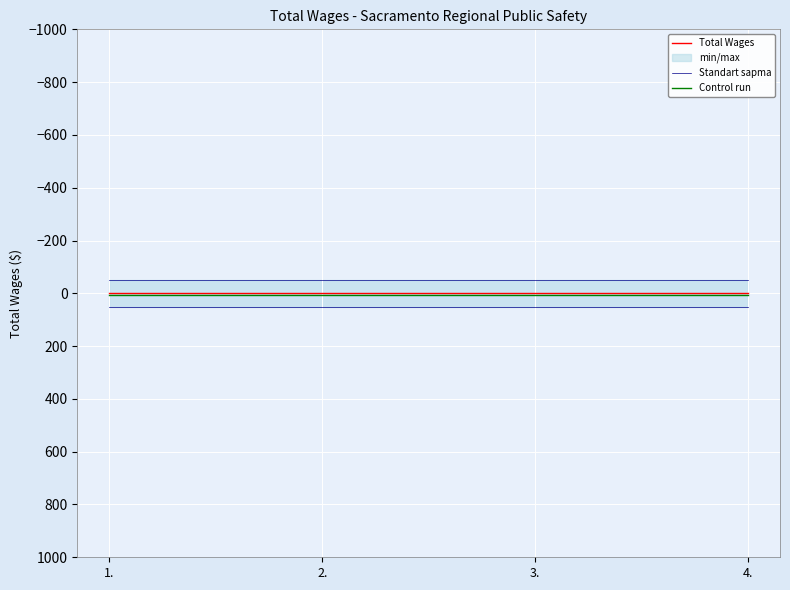

List the labels in order of Standart sapma value, smallest first.

1., 2., 3., 4.